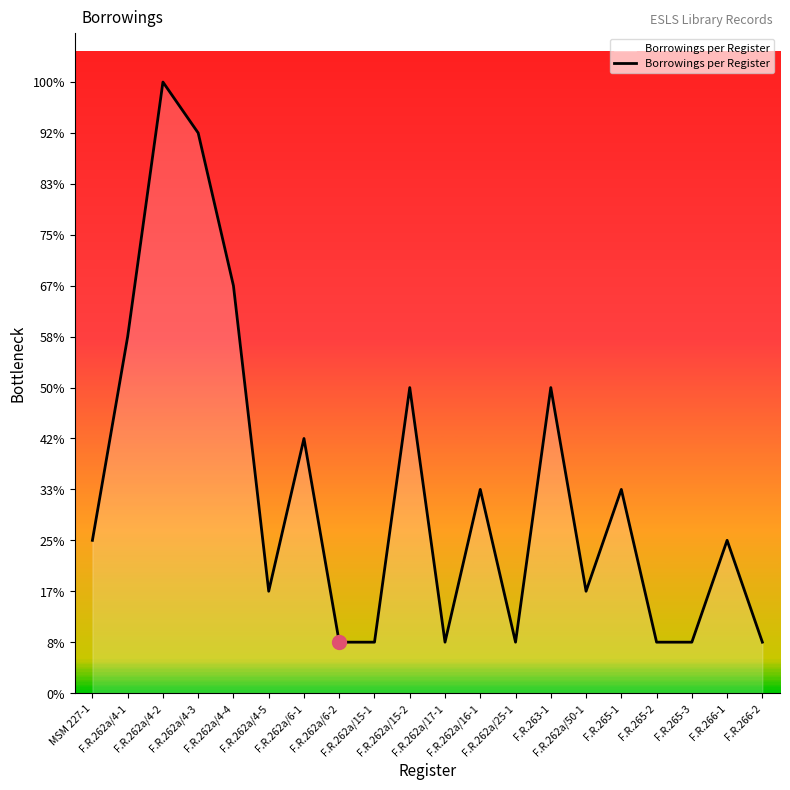

Which has a higher value, F.R.262a/6-1 or F.R.262a/4-4?

F.R.262a/4-4